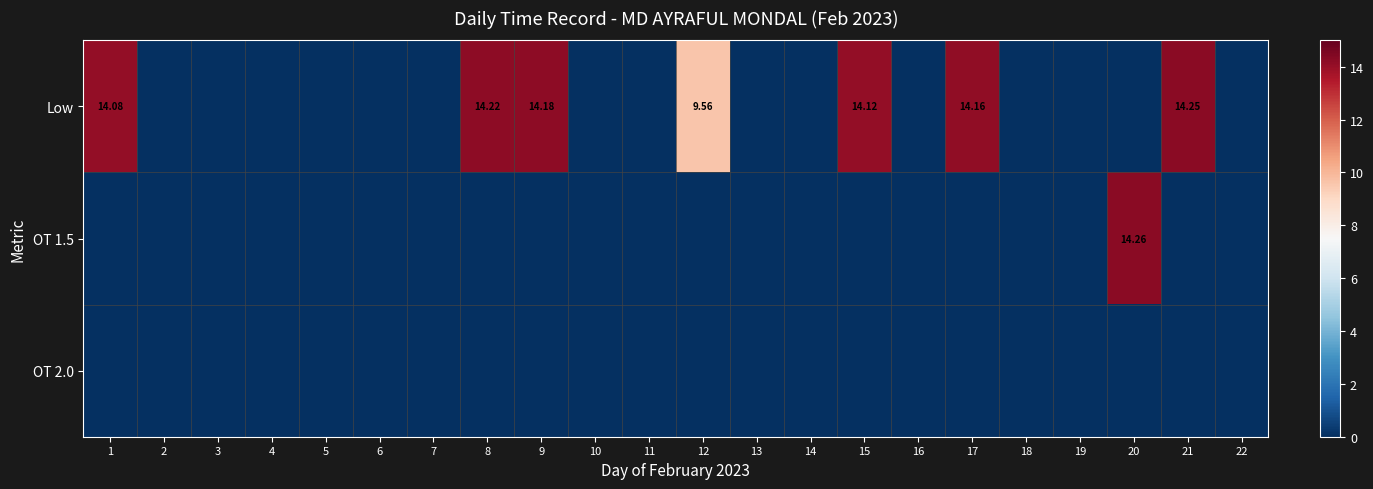

How many categories are shown in the chart?

22